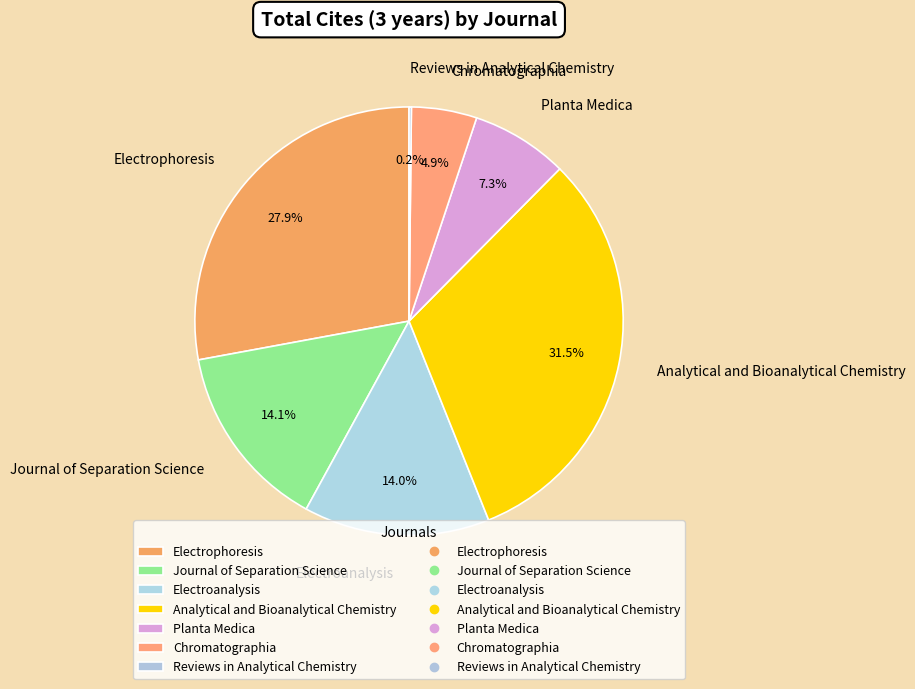

Combined, what portion of the pie is Journal of Separation Science and Planta Medica?

21.4%